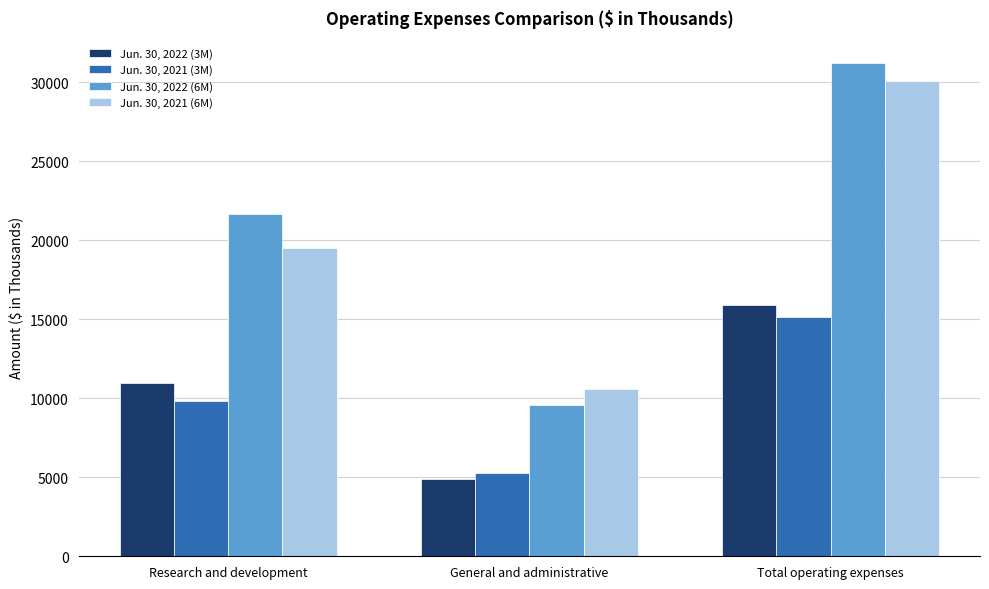

Read the Jun. 30, 2021 (6M) value at General and administrative, to the nearest 100.

10600